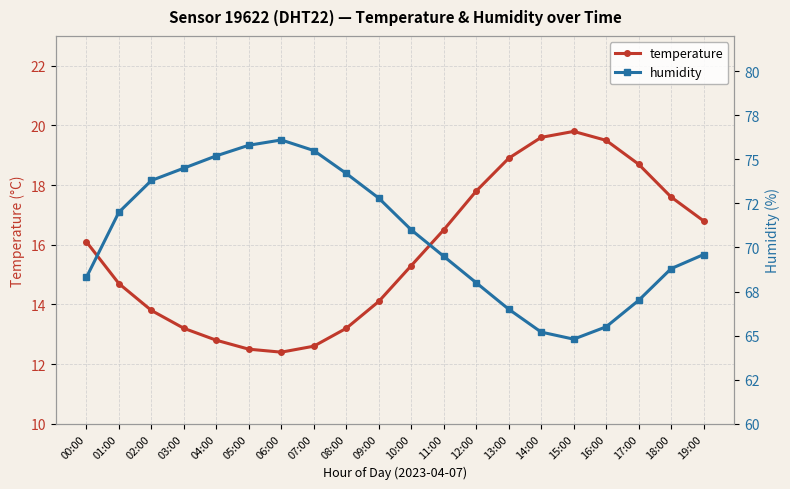

List the labels in order of temperature value, largest first.

15:00, 14:00, 16:00, 13:00, 17:00, 12:00, 18:00, 19:00, 11:00, 00:00, 10:00, 01:00, 09:00, 02:00, 03:00, 08:00, 04:00, 07:00, 05:00, 06:00